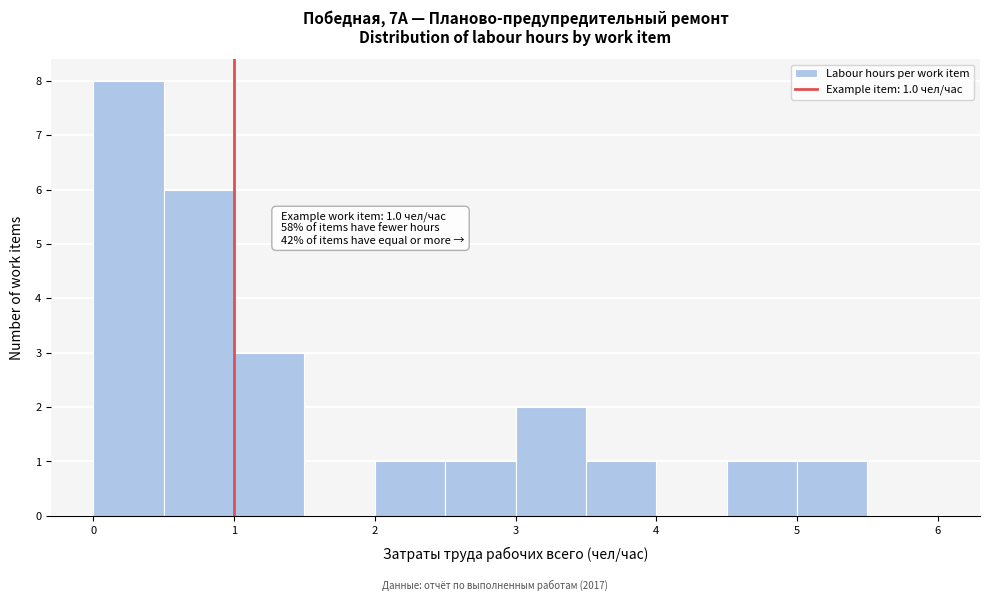

Which range on the x-axis has the tallest bar?

0.0 to 0.5